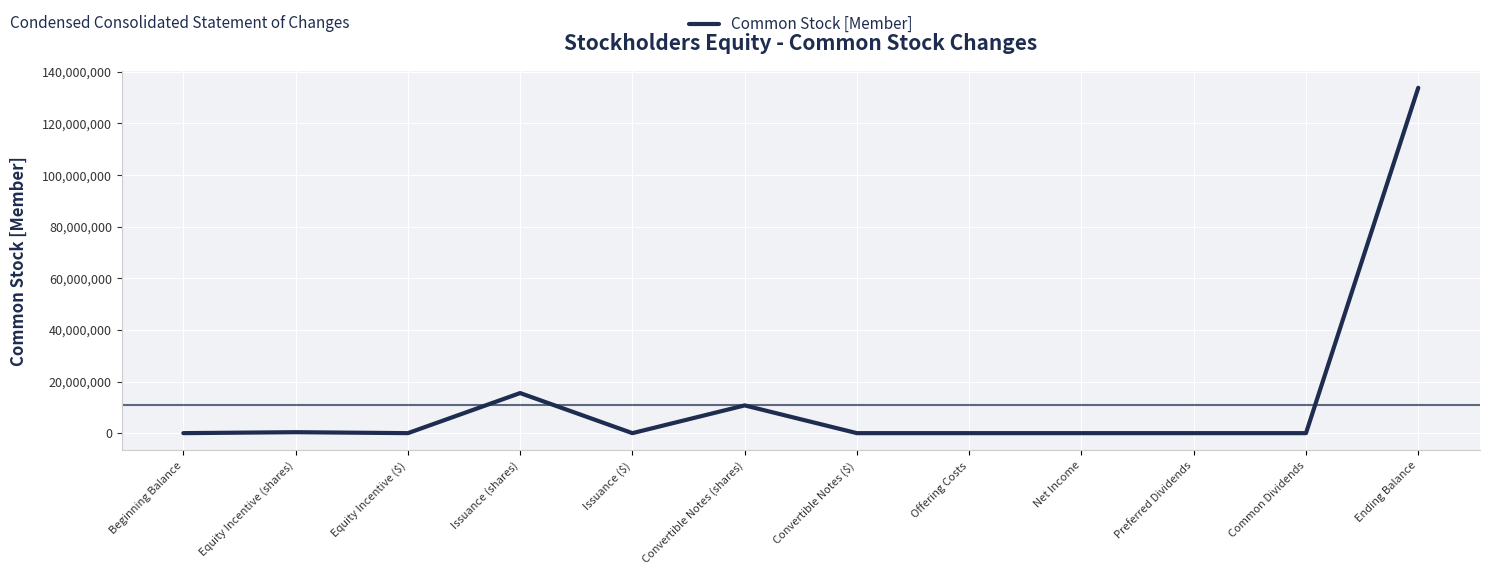

Where is the data nearest to the value 66882696?

Issuance (shares)